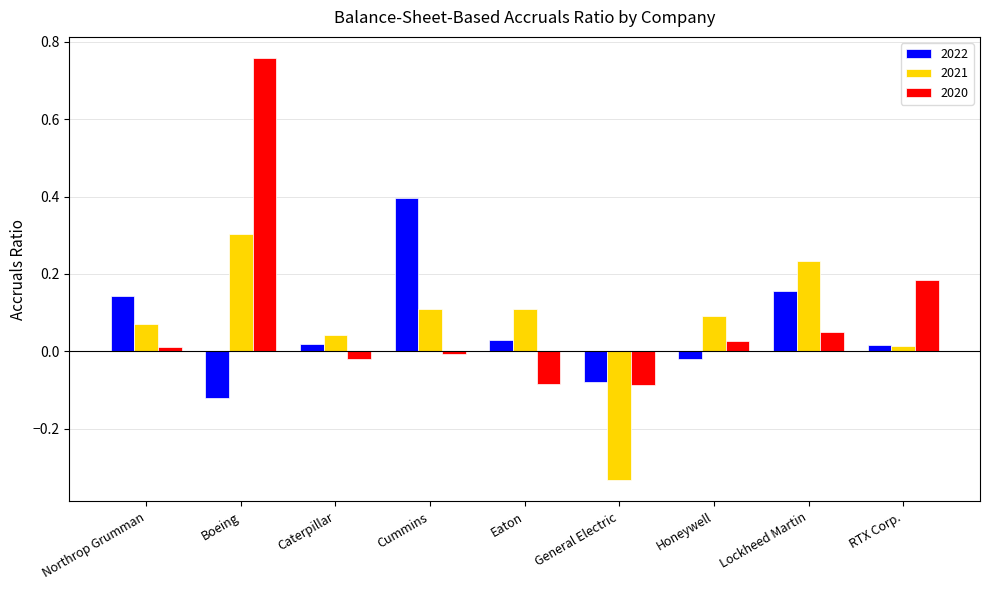

What are all the series names shown in the legend?

2022, 2021, 2020